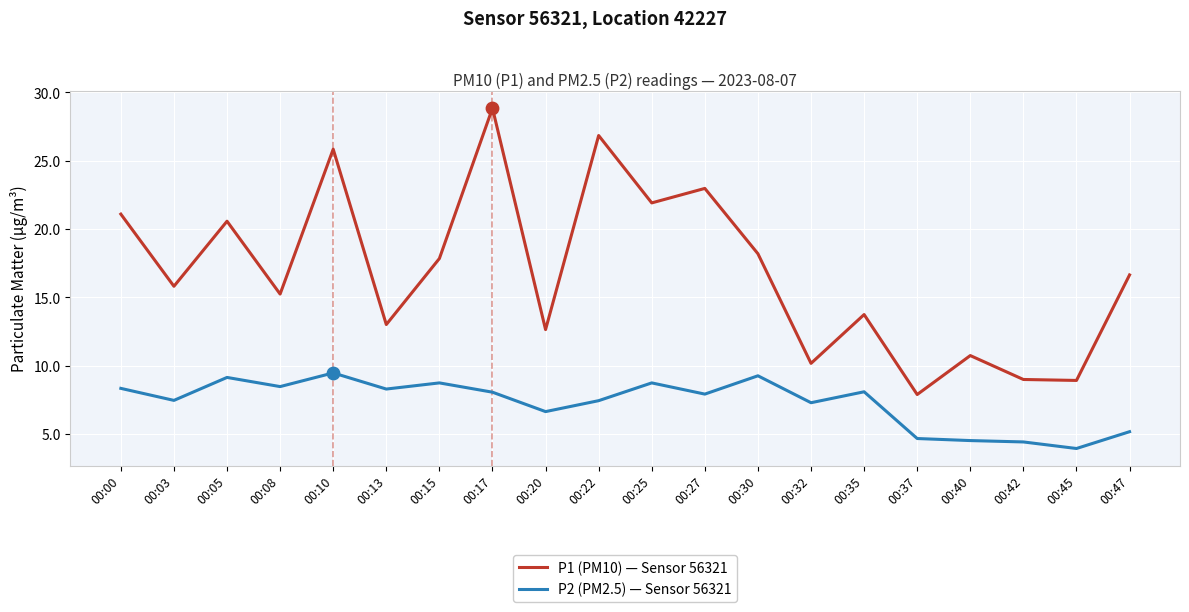

Which series has the widest spread of values?

P1 (PM10) — Sensor 56321